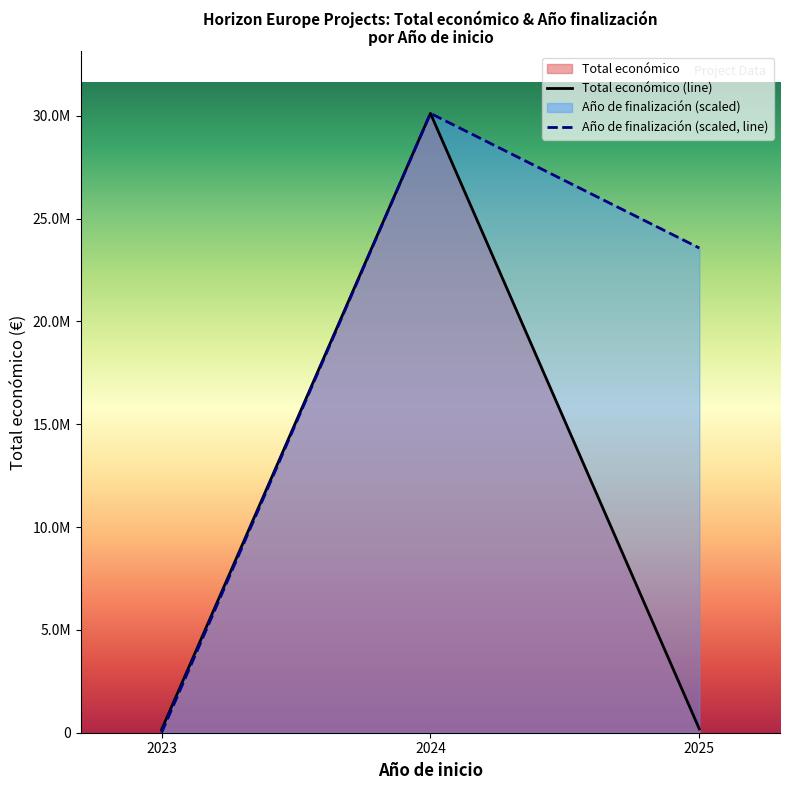

What is the maximum value for Total económico (line)?

30115683.0